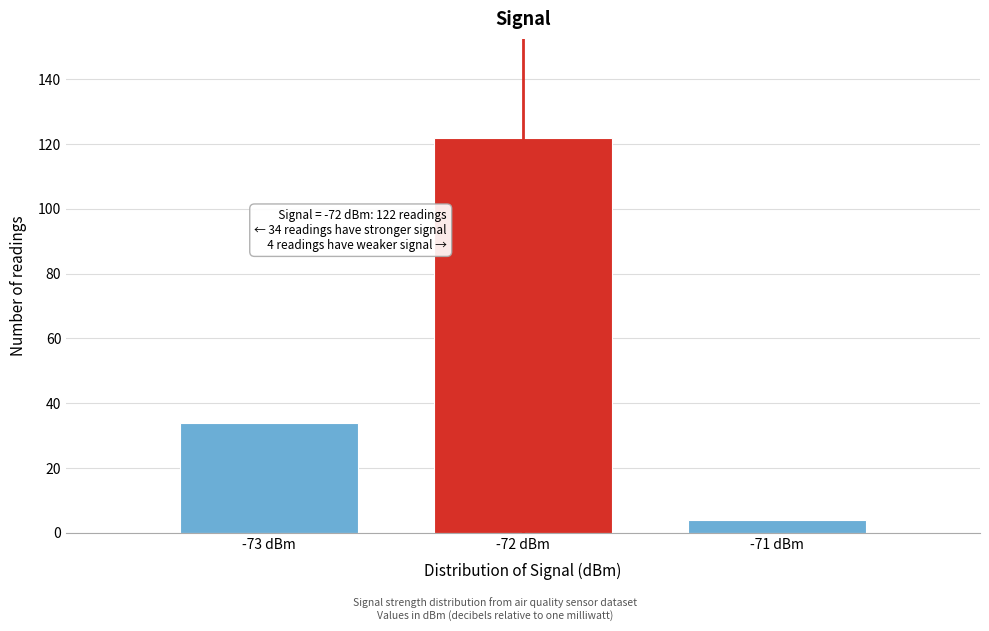

Reading left to right, extract all data points from this chart.

34	122	4